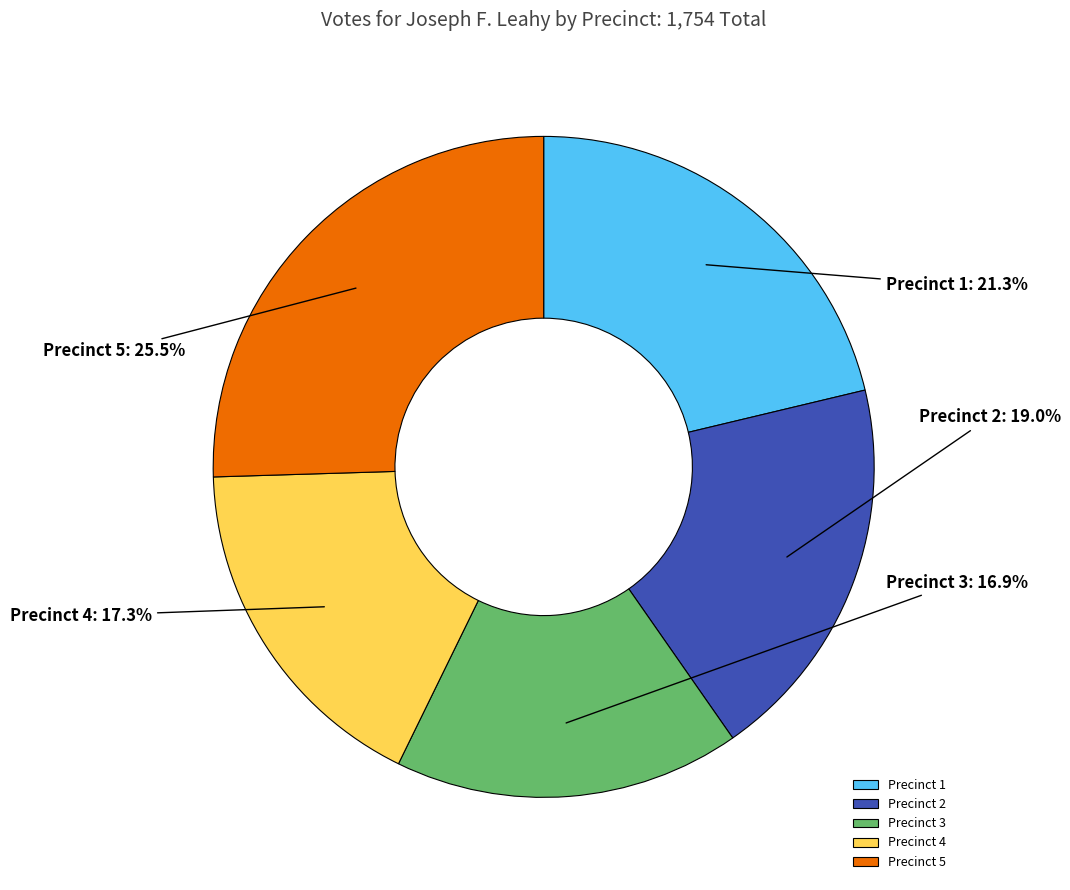

Which has a higher value, Precinct 4 or Precinct 1?

Precinct 1